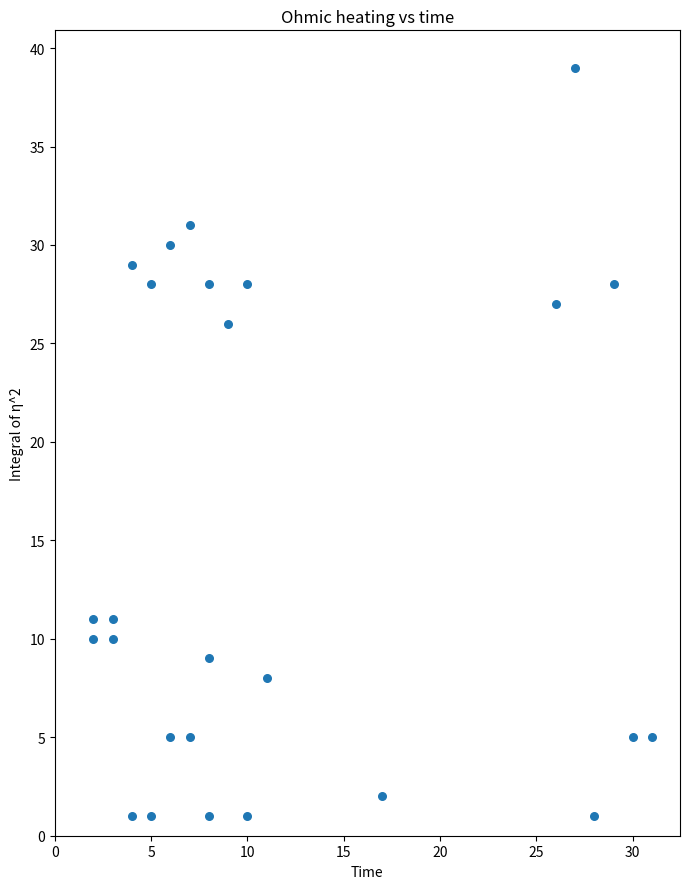

What Y value in the scatter plot is closest to 20?

26